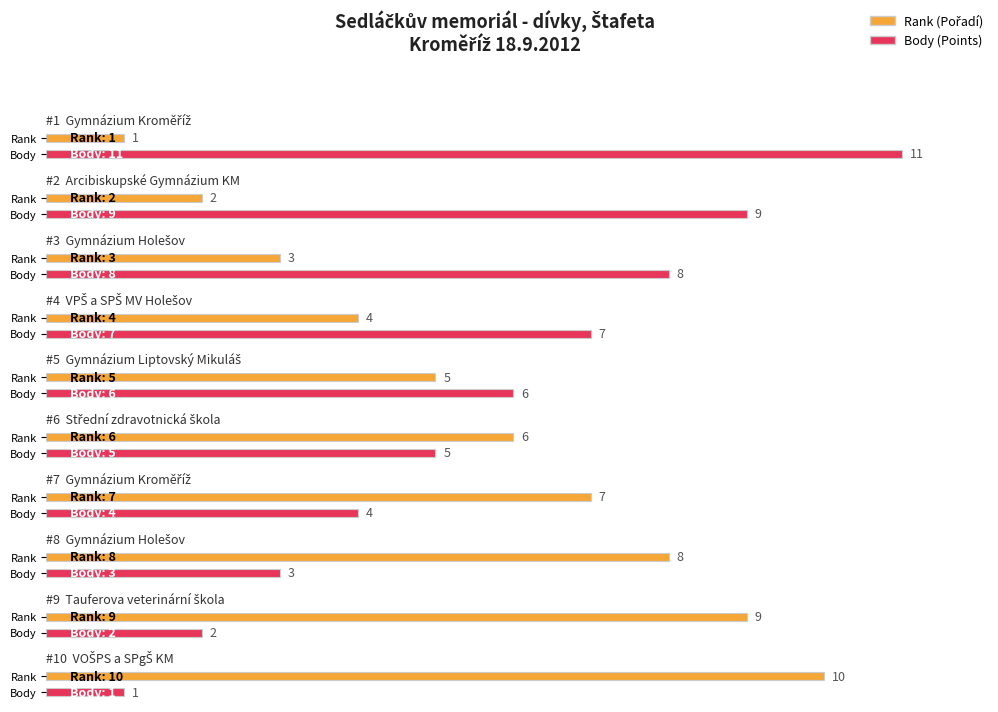

Reading left to right, list all the values displayed in this chart.

Rank: Gymnázium Kroměříž=1	Arcibiskupské Gymnázium KM=2	Gymnázium Holešov=3	VPŠ a SPŠ MV Holešov=4	Gymnázium Liptovský Mikuláš=5	Střední zdravotnická škola=6	Gymnázium Kroměříž=7	Gymnázium Holešov=8	Tauferova veterinární škola=9	VOŠPS a SPgŠ KM=10
Body: Gymnázium Kroměříž=11	Arcibiskupské Gymnázium KM=9	Gymnázium Holešov=8	VPŠ a SPŠ MV Holešov=7	Gymnázium Liptovský Mikuláš=6	Střední zdravotnická škola=5	Gymnázium Kroměříž=4	Gymnázium Holešov=3	Tauferova veterinární škola=2	VOŠPS a SPgŠ KM=1